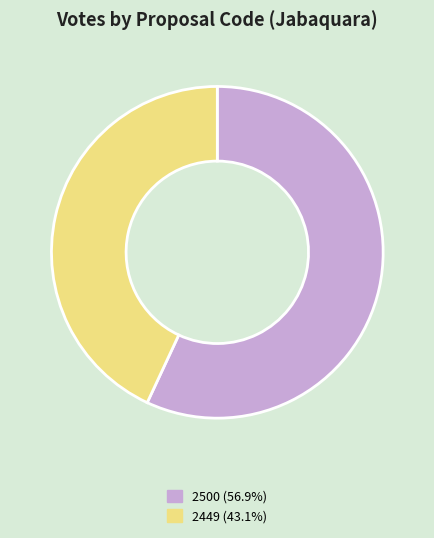

Does any single category account for the majority?

Yes